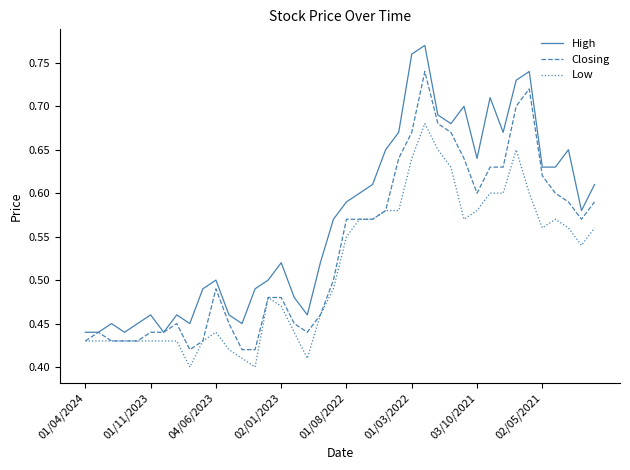

Rank the series by their average value, from lowest to highest.

Low, Closing, High